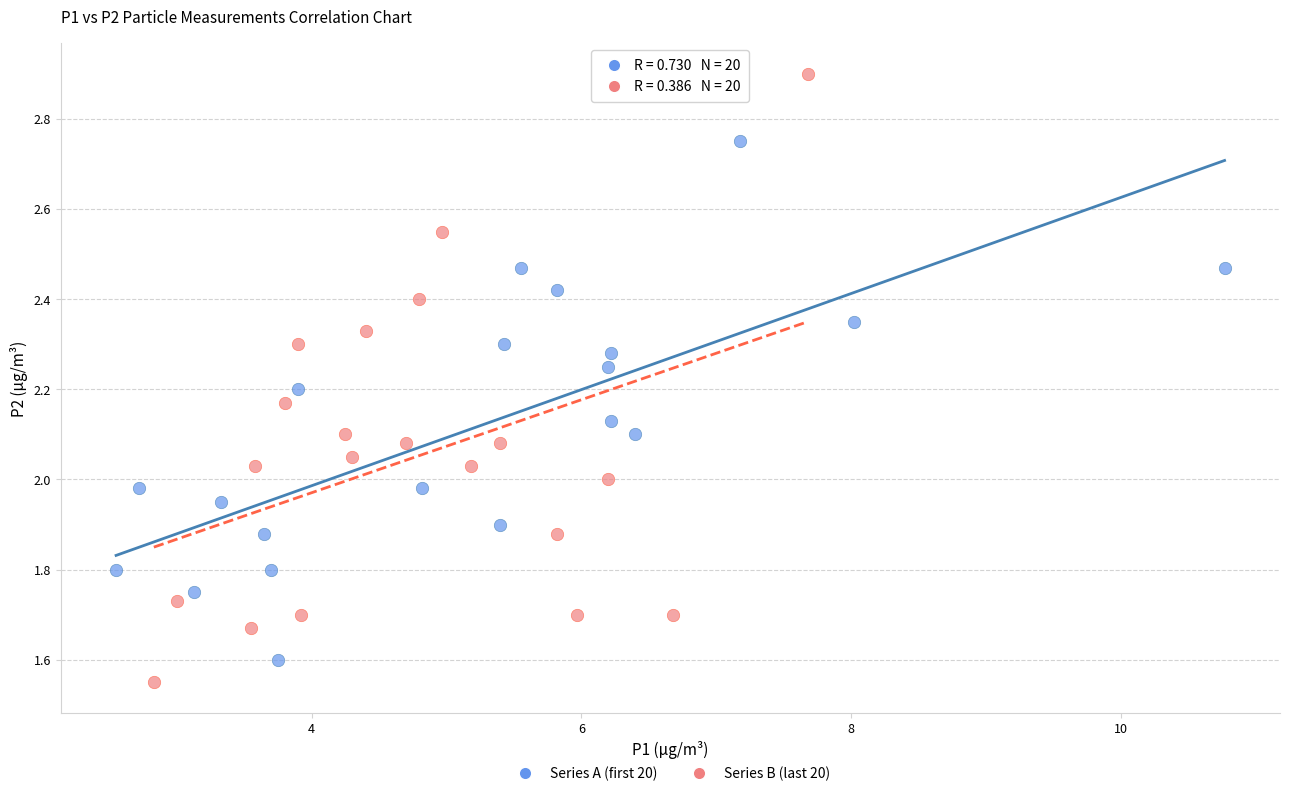

Which series has the largest Y range (max minus min)?

Series B (last 20)